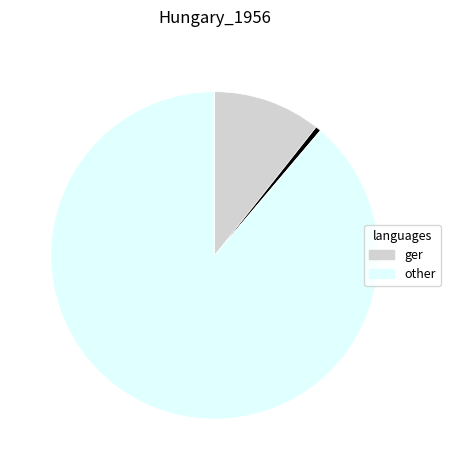

Does any single category account for the majority?

Yes